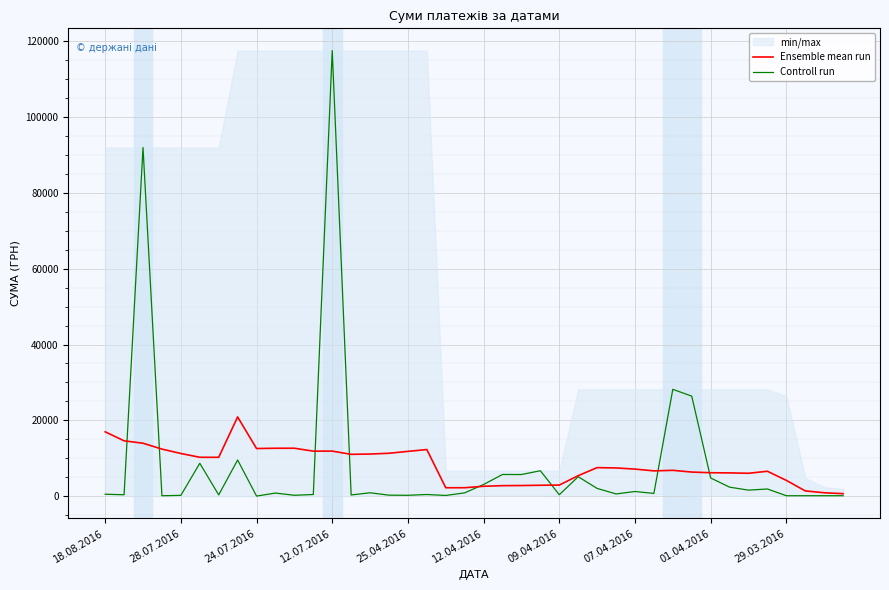

List the series in order of their overall mean, lowest first.

Ensemble mean run, Controll run